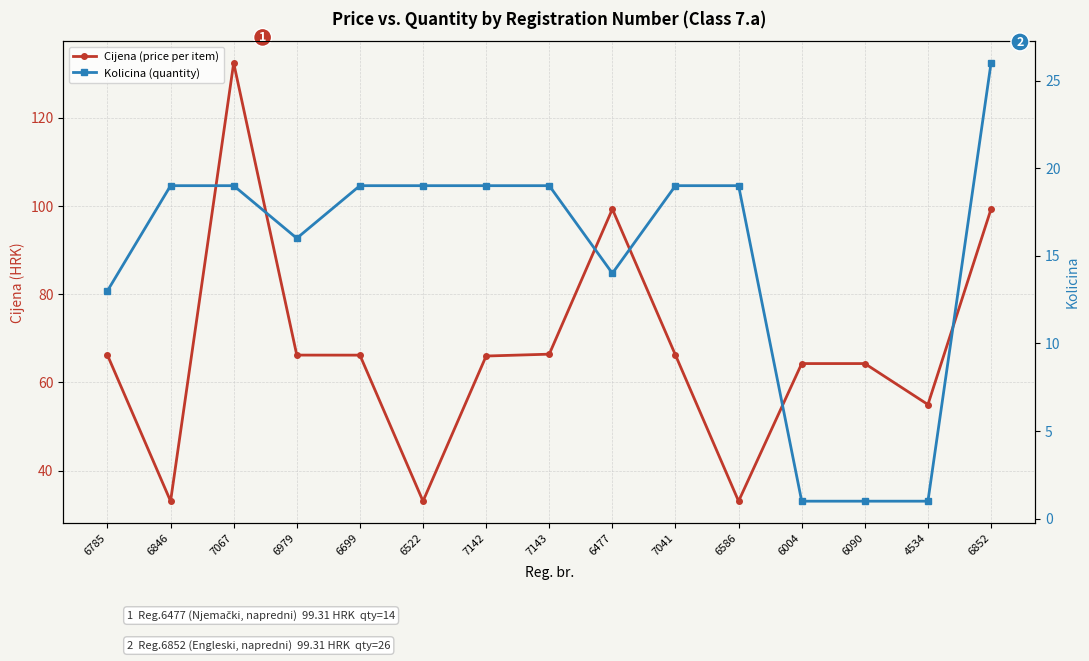

What is the difference between the maximum and minimum values in the Cijena (price per item) series?

99.3